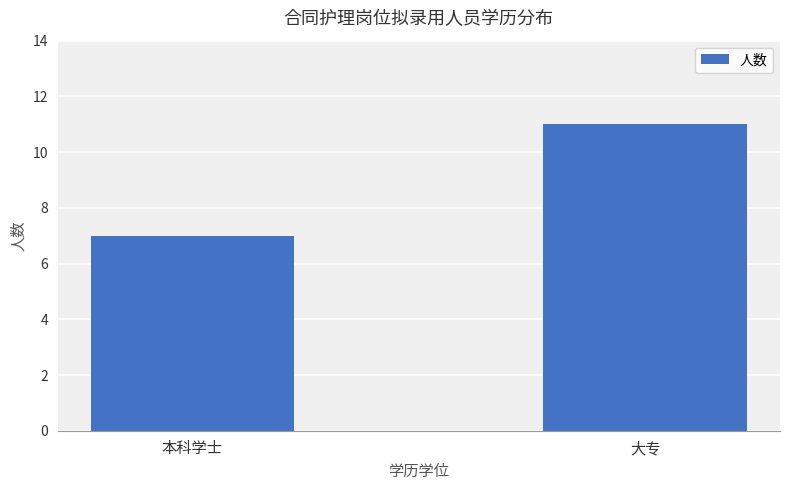

What is the value of the 2nd bar from the left?

11